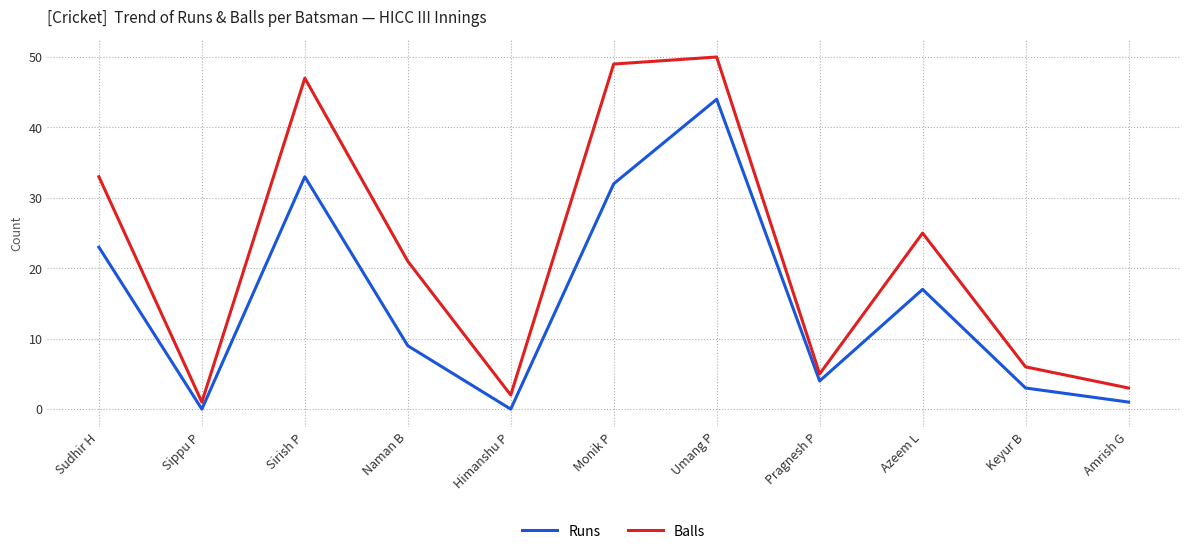

At Sudhir H, list the series in order from largest to smallest.

Balls, Runs